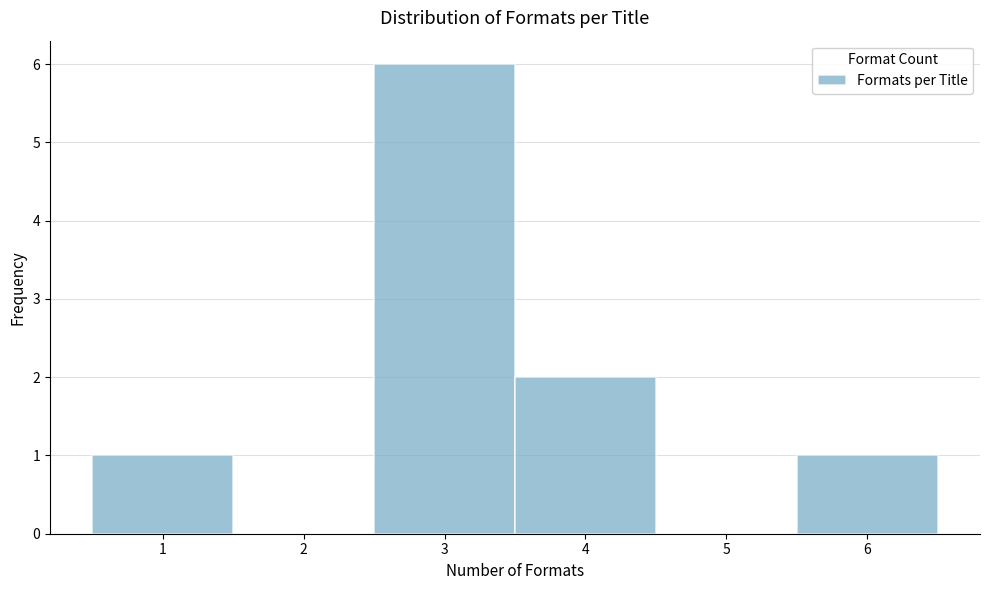

Reading left to right, list every bar in this chart as the range it spans on the x-axis followed by its height. The values are not printed on the chart, so give them approximately, as read against the axis.

0.5 to 1.5: 1
1.5 to 2.5: 0
2.5 to 3.5: 6
3.5 to 4.5: 2
4.5 to 5.5: 0
5.5 to 6.5: 1